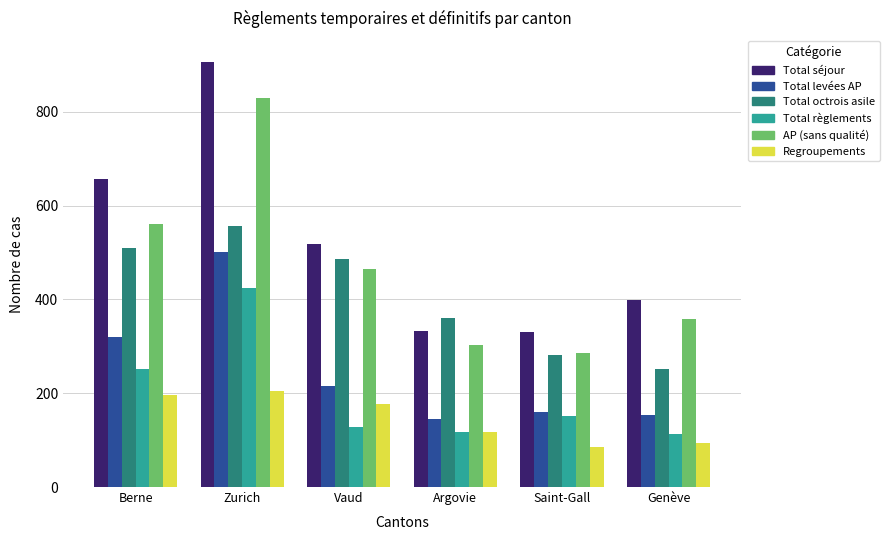

What is the total value across all series at Vaud?

1988